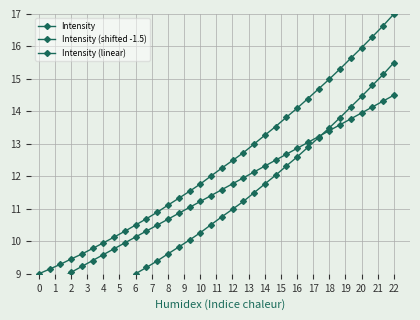

True or false: Intensity and Intensity (linear) intersect in this chart.

False